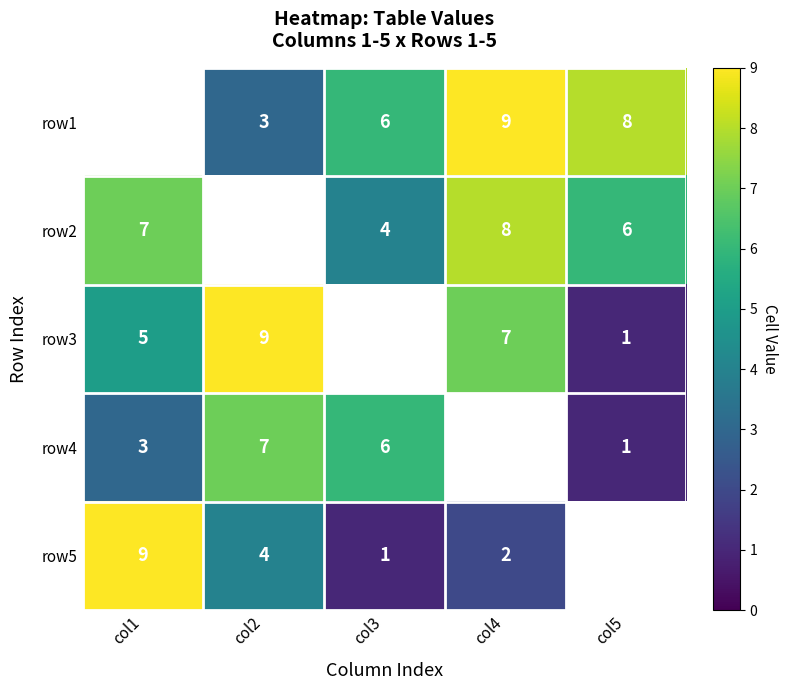

True or false: row5 has a value of 2 at col3.

False